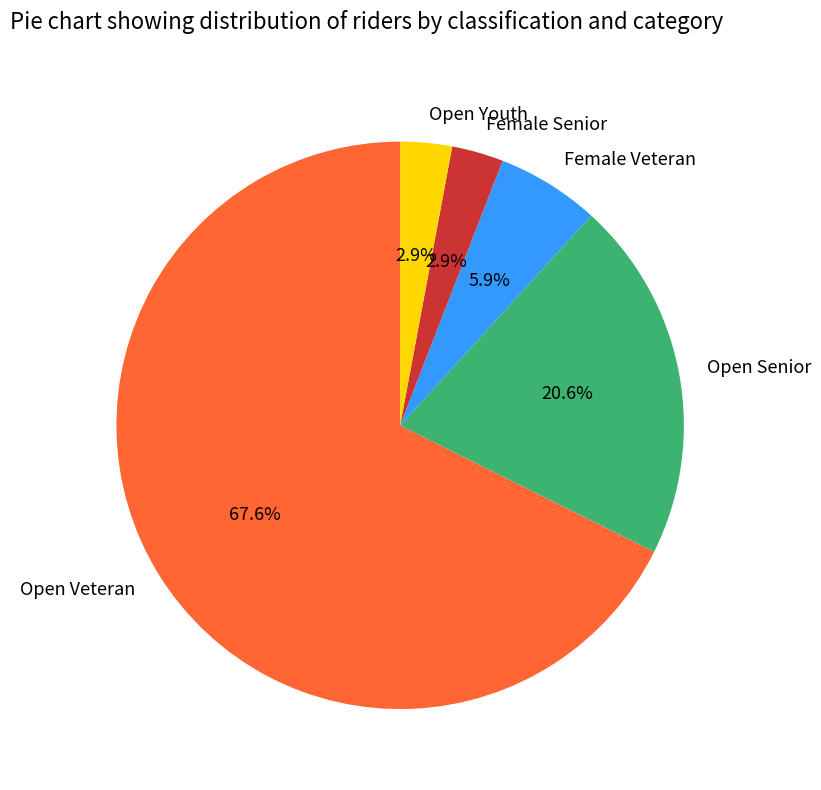

Do Female Senior and Open Veteran together represent more than half of the pie?

Yes